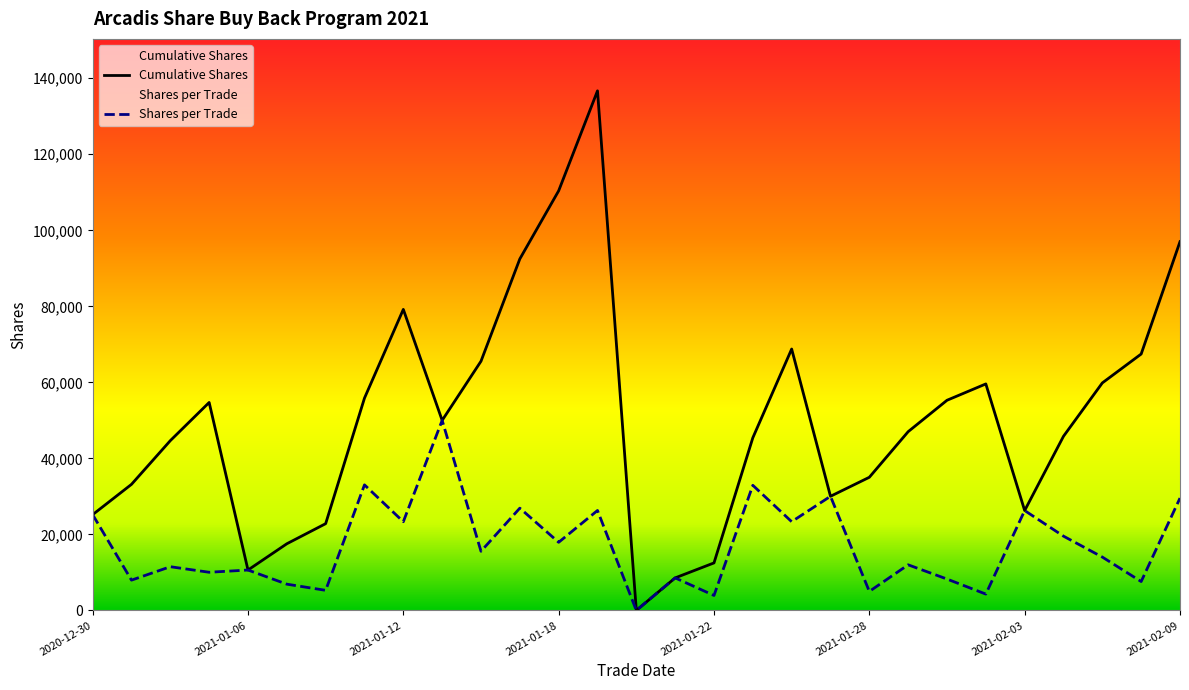

What value does the Cumulative Shares series have at 2021-01-04?

44670